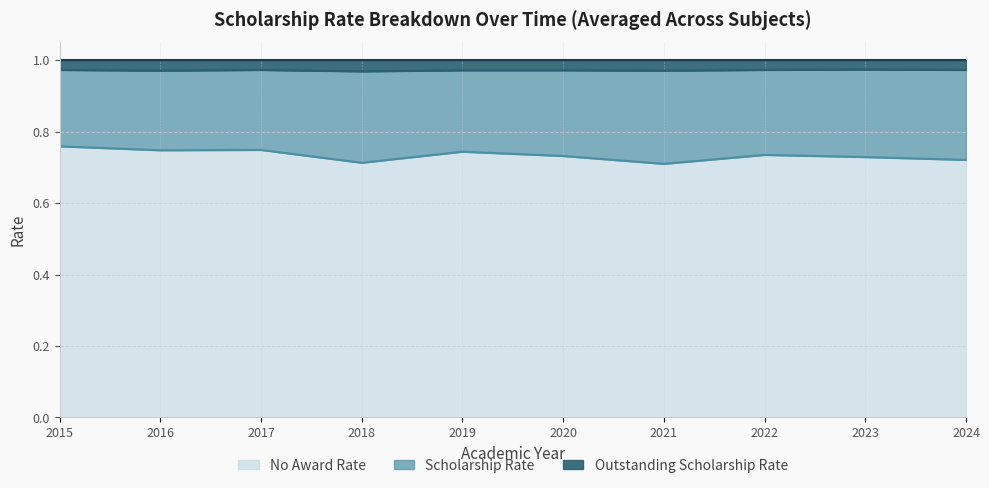

What is the total value across all series at 2020?

1.0